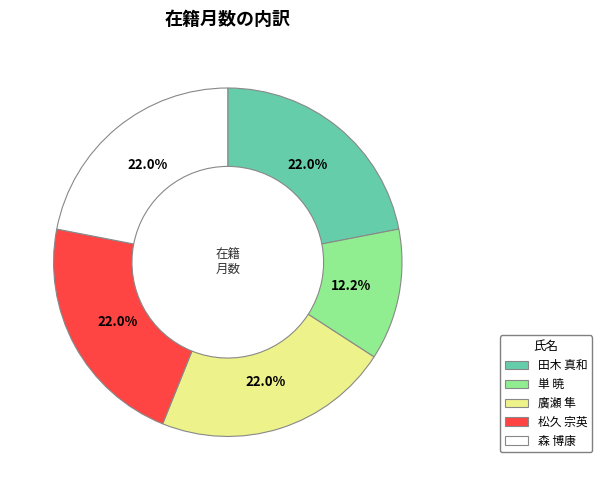

What portion of the pie excludes 廣瀬 隼?

78.0%